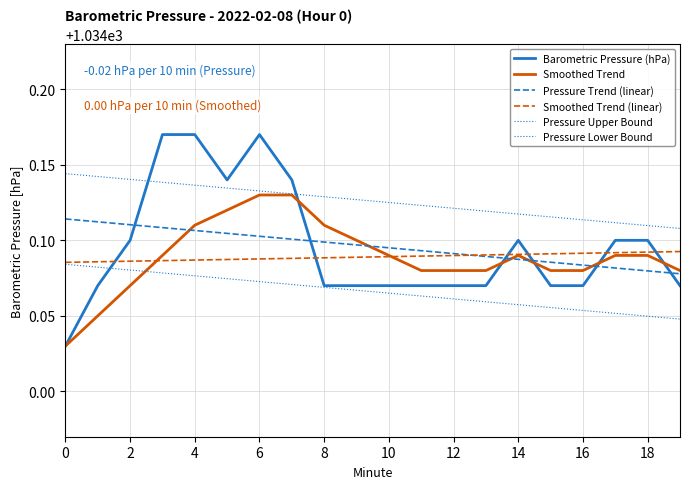

Does the chart have visible grid lines?

Yes